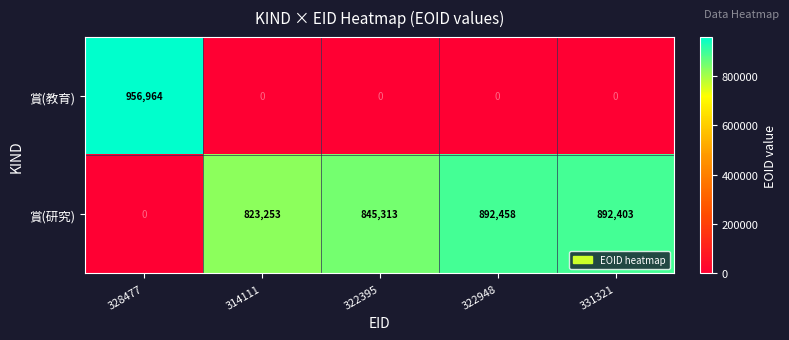

How many data points does each series have?

5